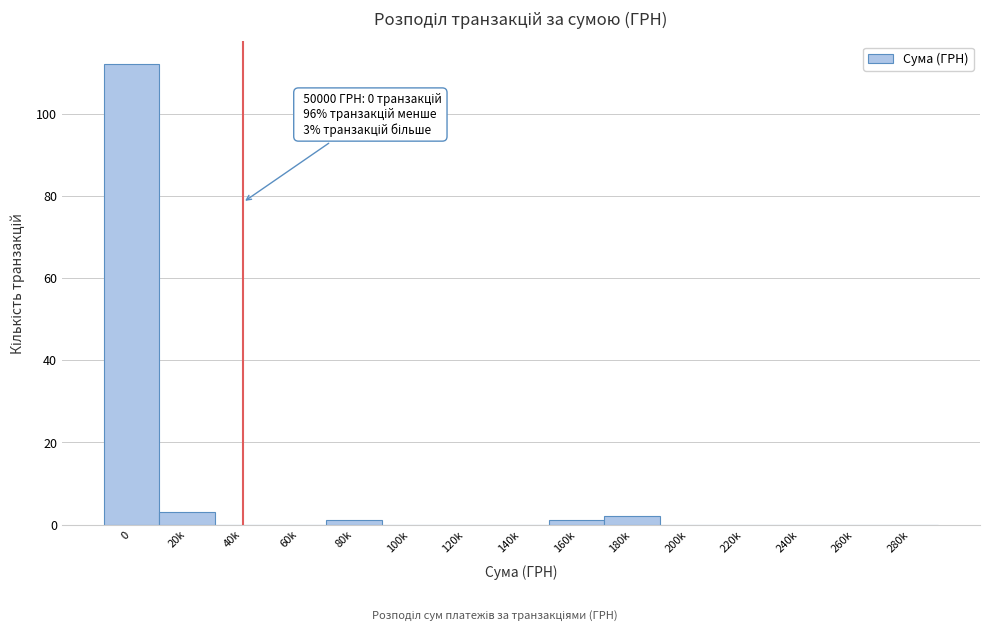

Reading left to right, list all the values displayed in this chart.

0=112	20k=3	40k=0	60k=0	80k=1	100k=0	120k=0	140k=0	160k=1	180k=2	200k=0	220k=0	240k=0	260k=0	280k=0